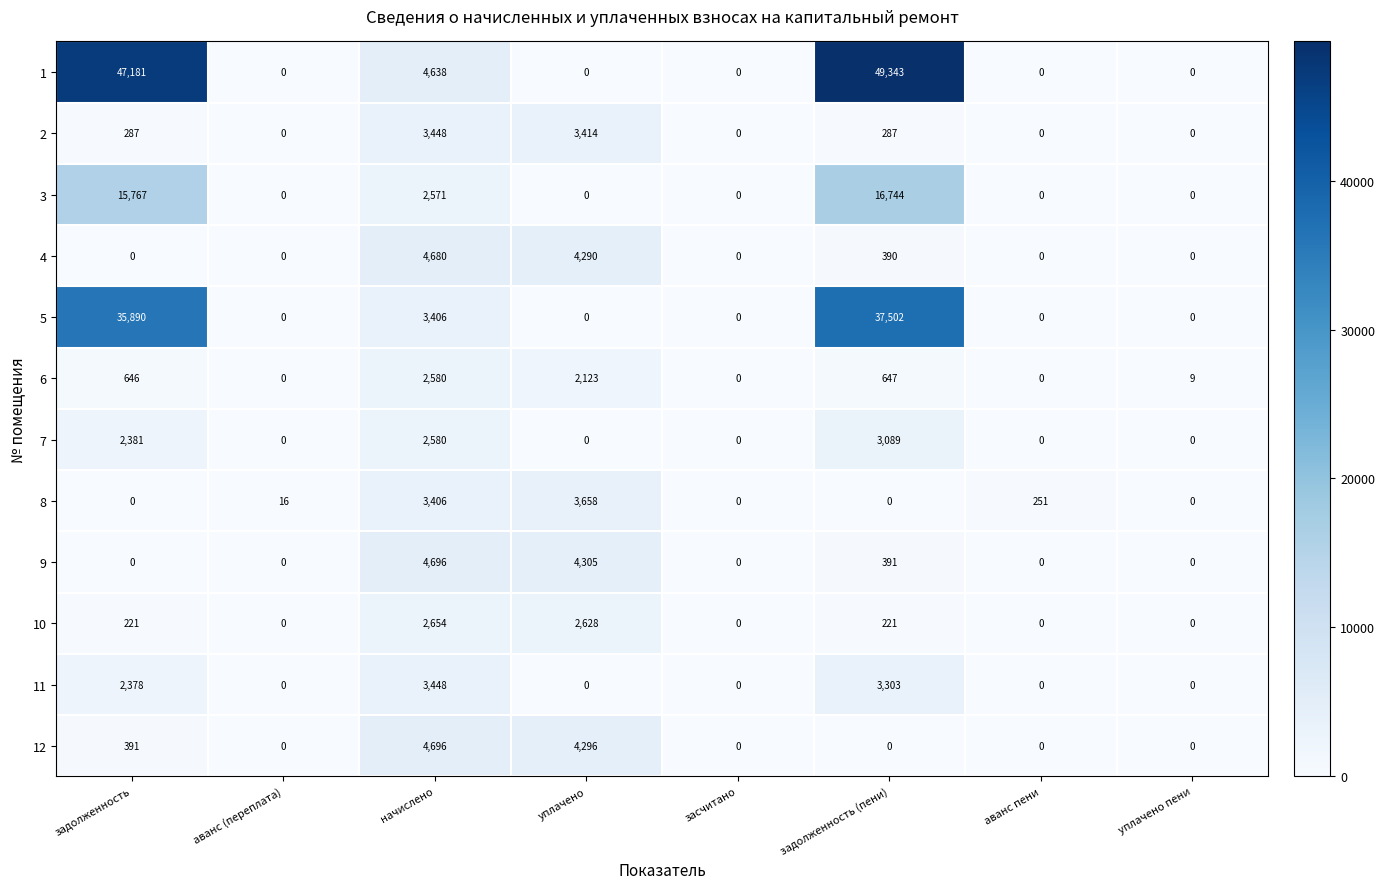

Is the value of 12 at уплачено greater than the value of 1 at задолженность?

No